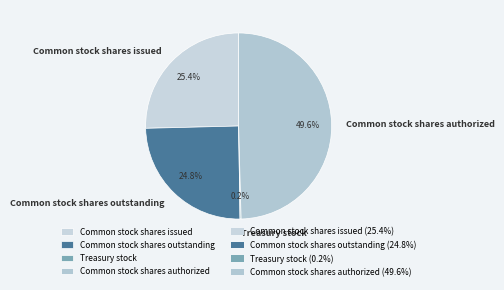

Combined, do Common stock shares authorized and Common stock shares outstanding account for over 50%?

Yes